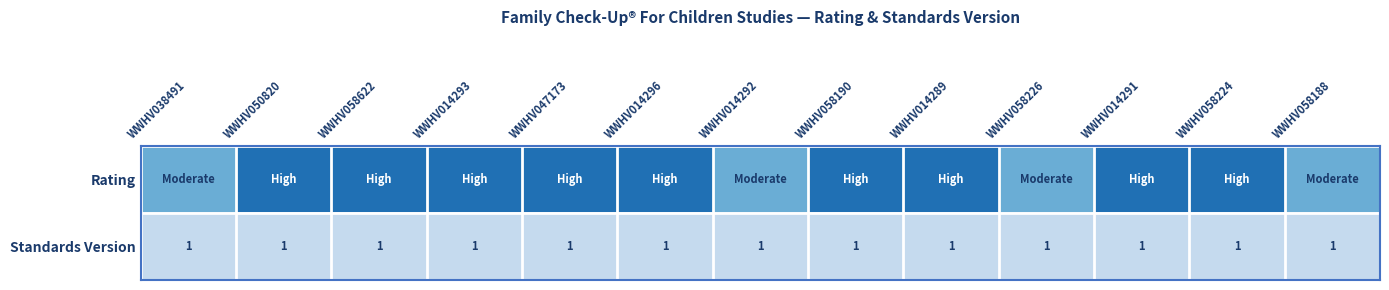

True or false: Standards Version has a value of 1 at WWHV050820.

True